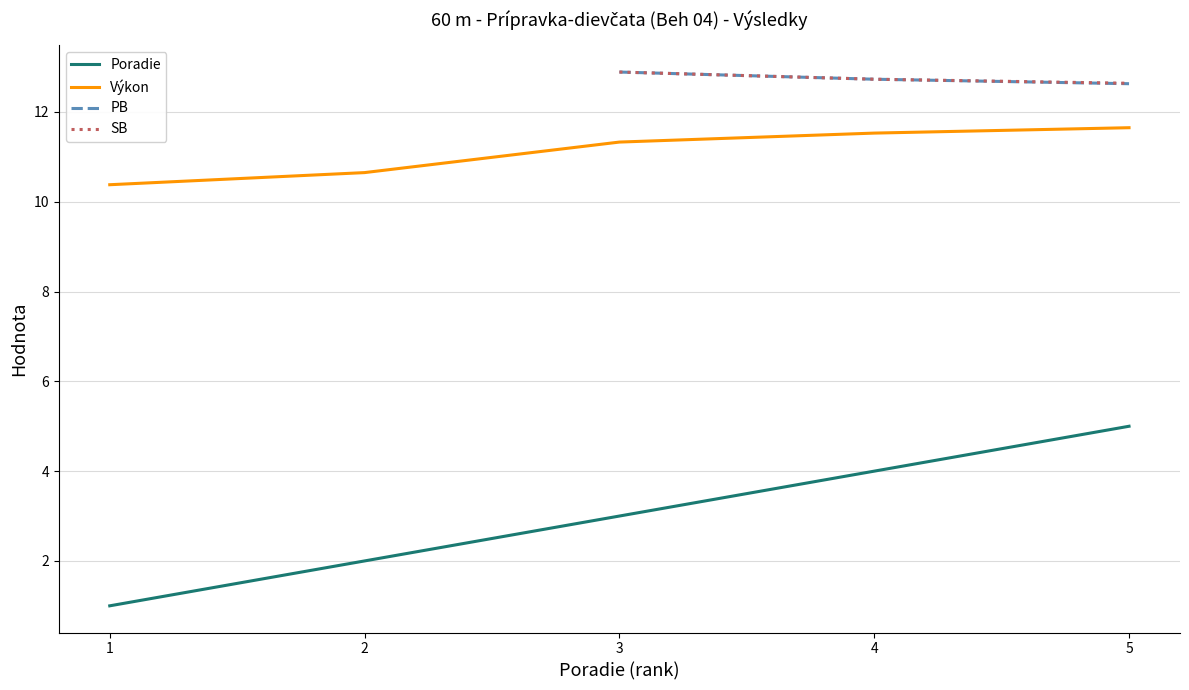

Is it true that Poradie equals 6.6 at 4?

False